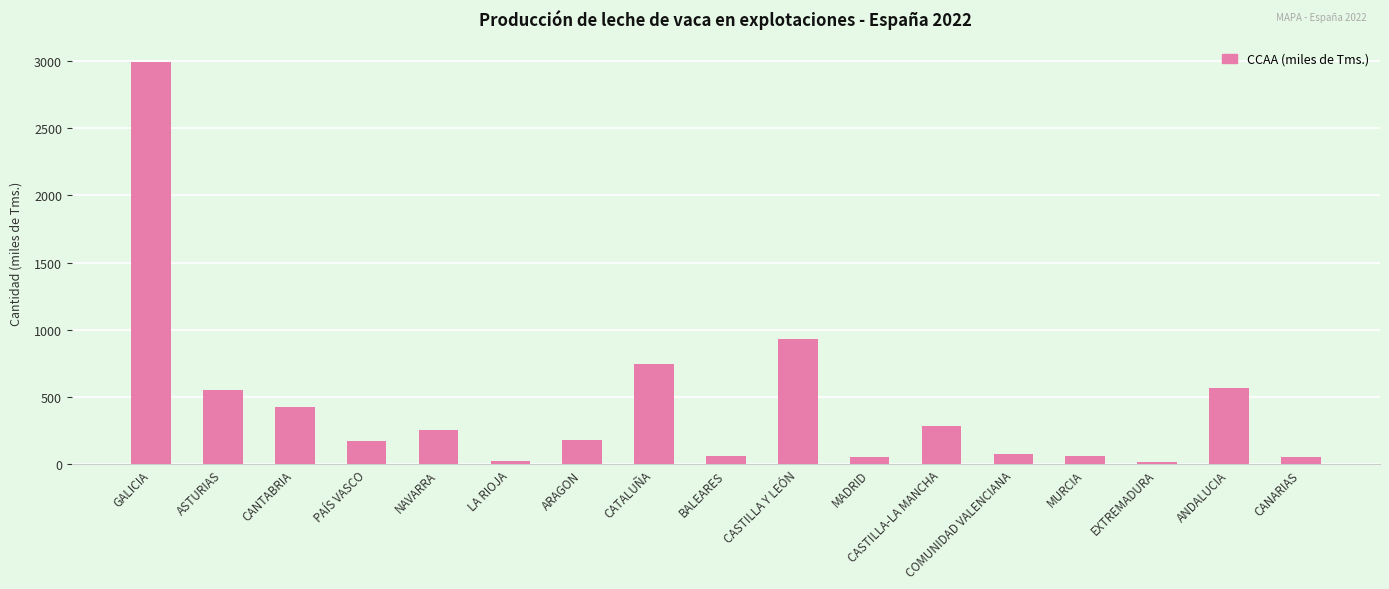

What is the approximate value at COMUNIDAD VALENCIANA?

76.8